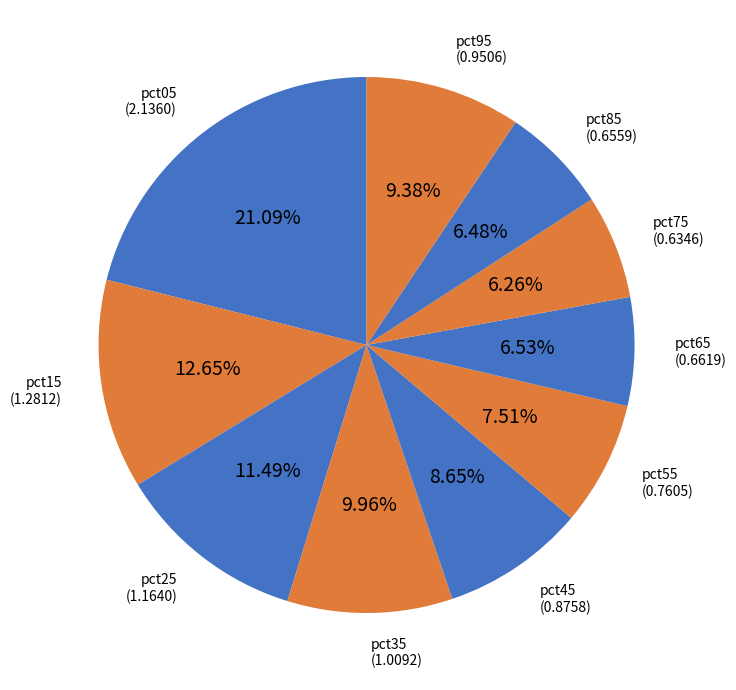

Is there a majority slice in this chart?

No